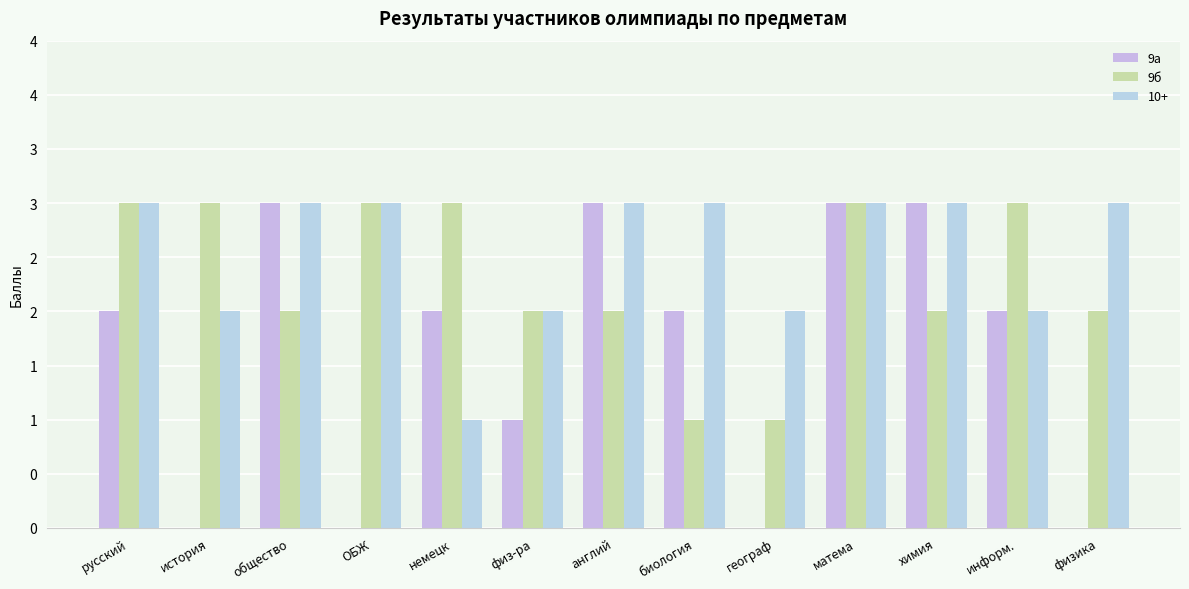

What is the maximum value shown in the chart?

3